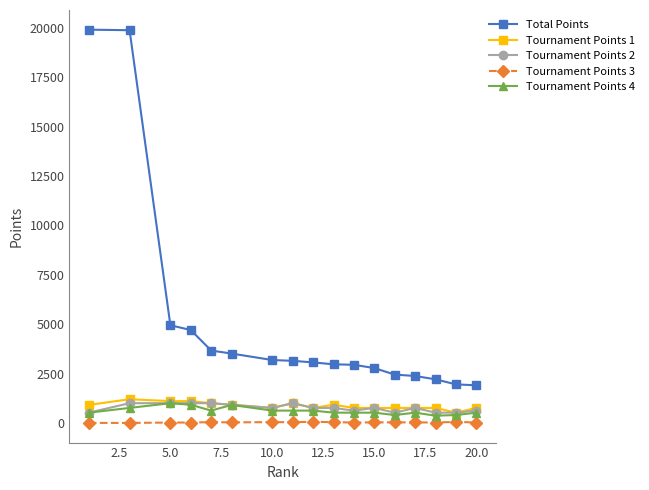

What is the greatest value displayed?

19907